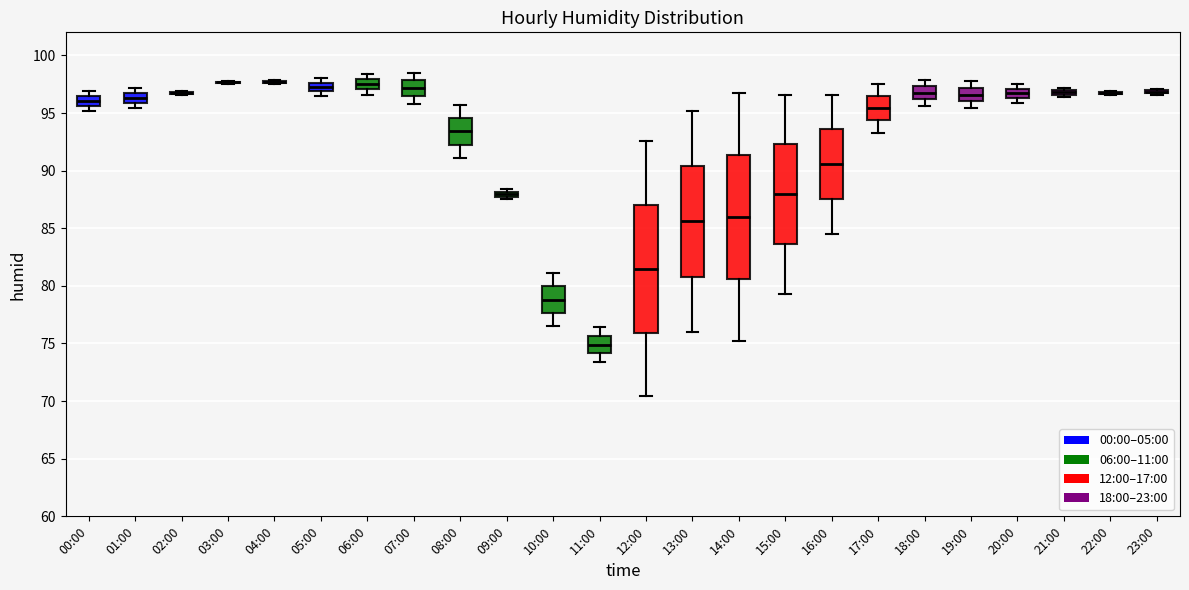

Where is the lower edge of the box for 12:00 on the y-axis? The values are not printed on the chart, so give them approximately, as read against the axis.

76.0